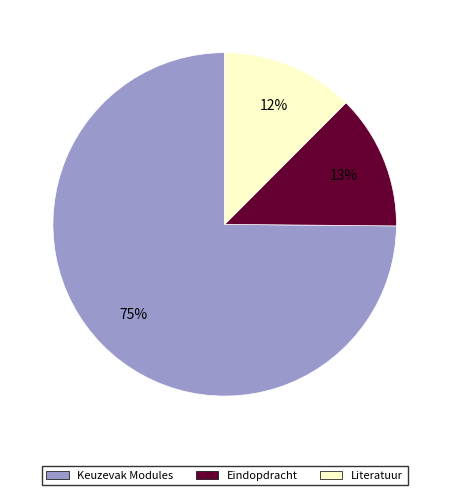

Which has a higher value, Keuzevak Modules or Eindopdracht?

Keuzevak Modules